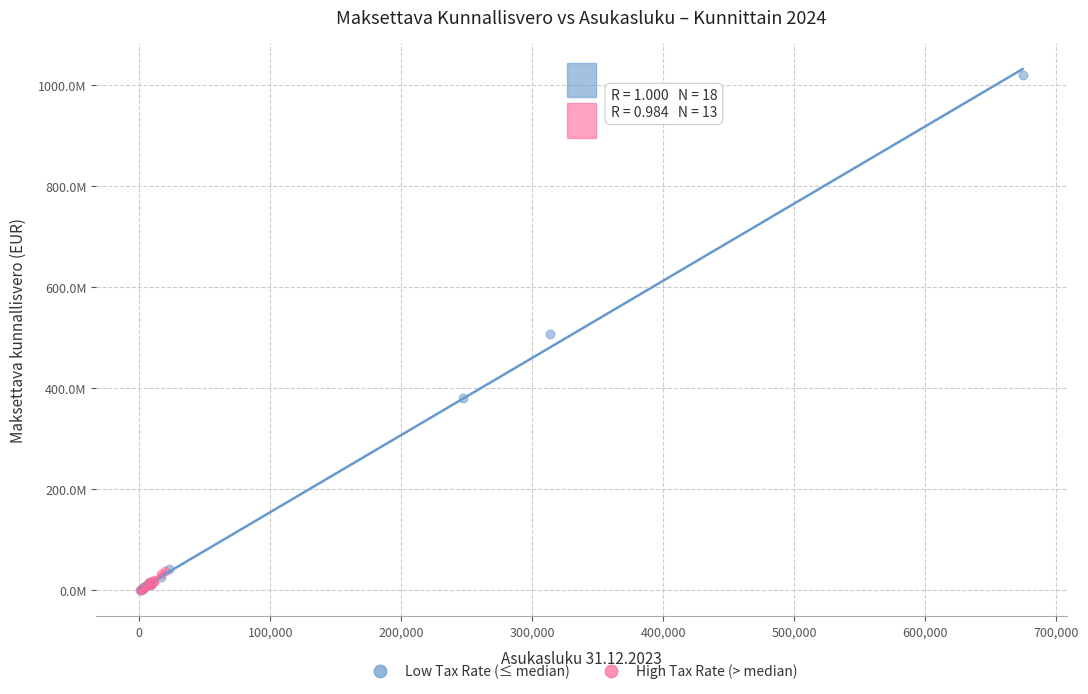

Which series reaches the maximum Y coordinate?

Low Tax Rate (≤ median)